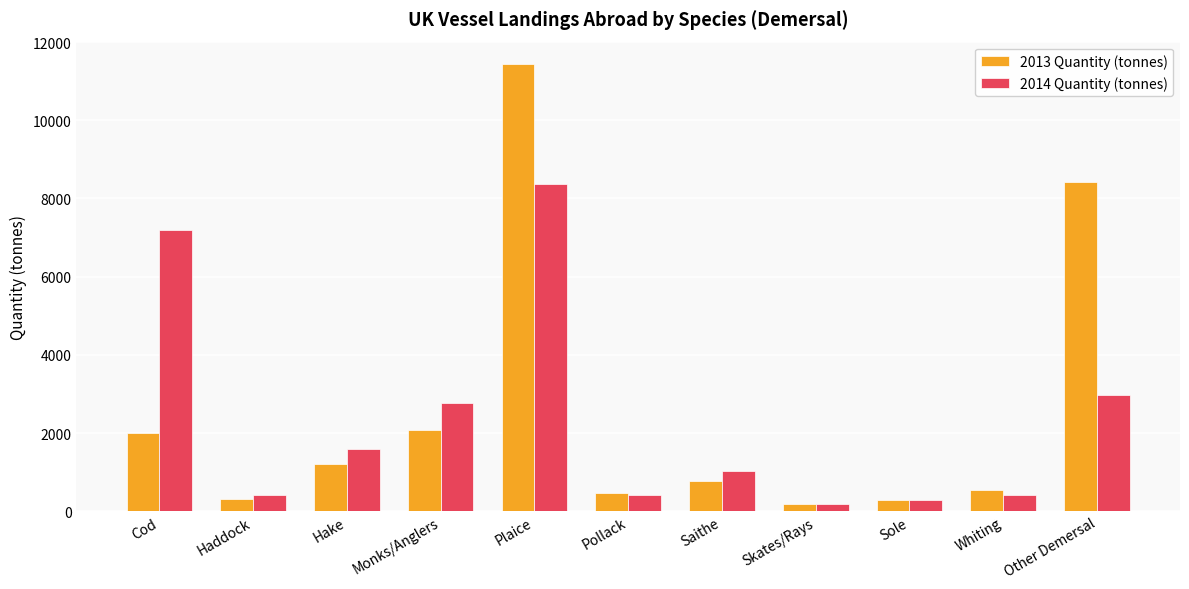

Rank the series by their maximum value, from lowest to highest.

2014 Quantity (tonnes), 2013 Quantity (tonnes)